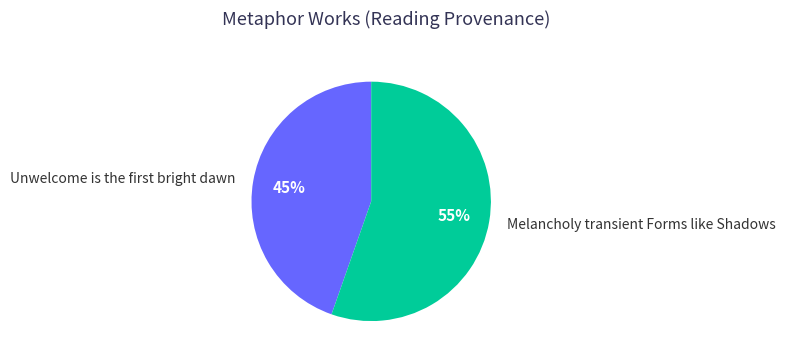

How many slices are in this pie chart?

2